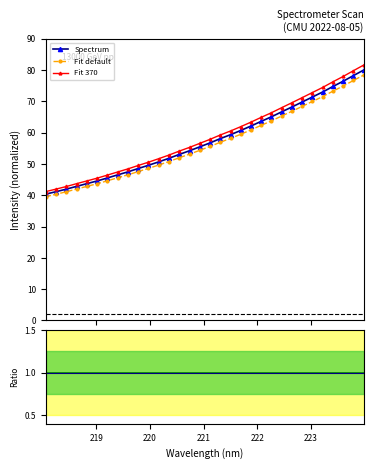

Does the chart have visible grid lines?

No